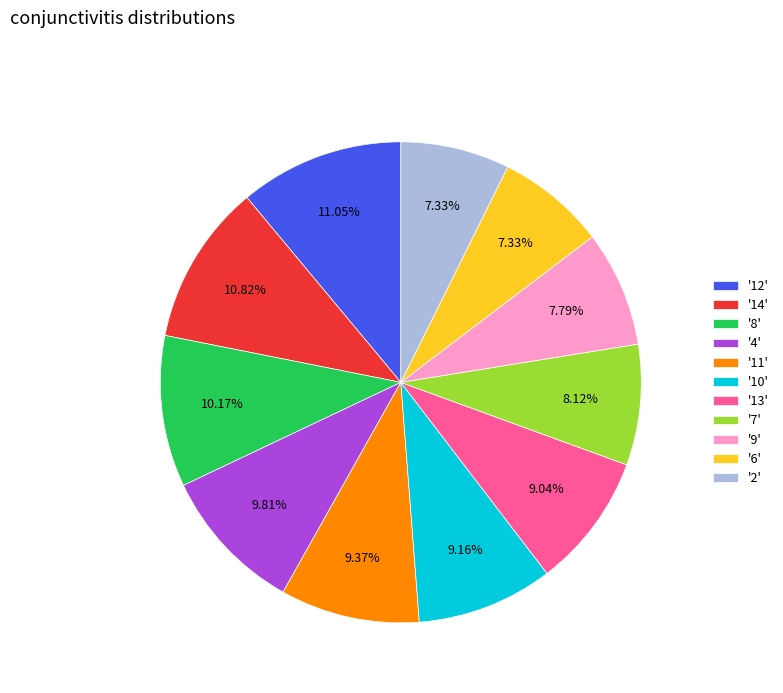

Approximately how many times larger is the value at '9' compared to '13'?

0.9